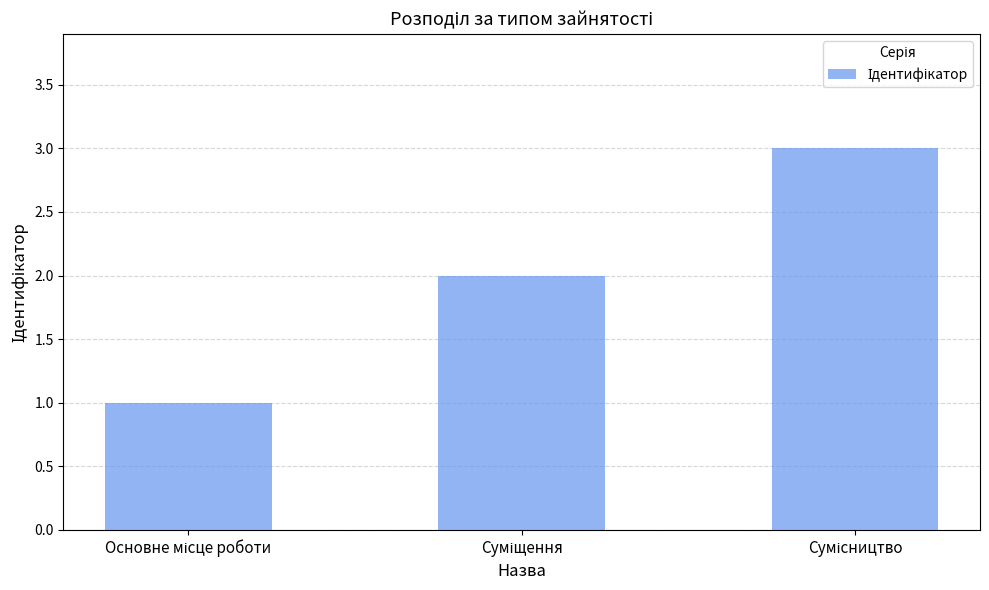

Reading left to right, list all the values displayed in this chart.

1	2	3